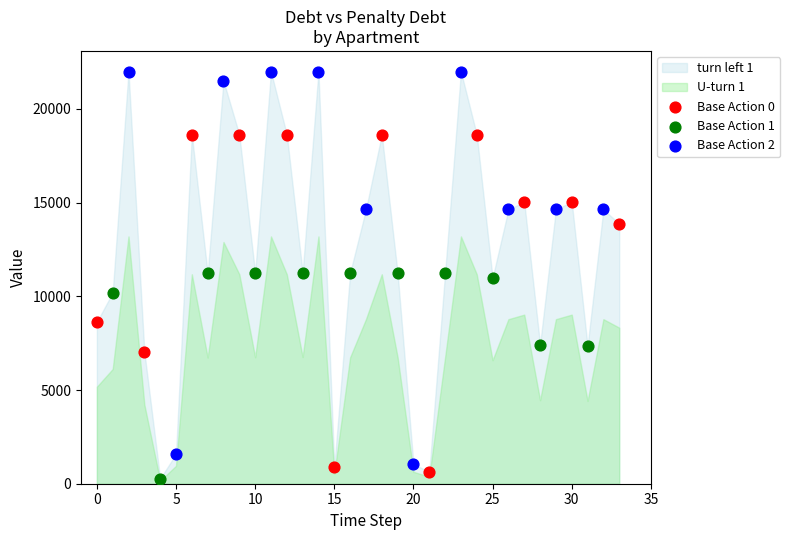

Which series reaches the maximum Y coordinate?

Base Action 2